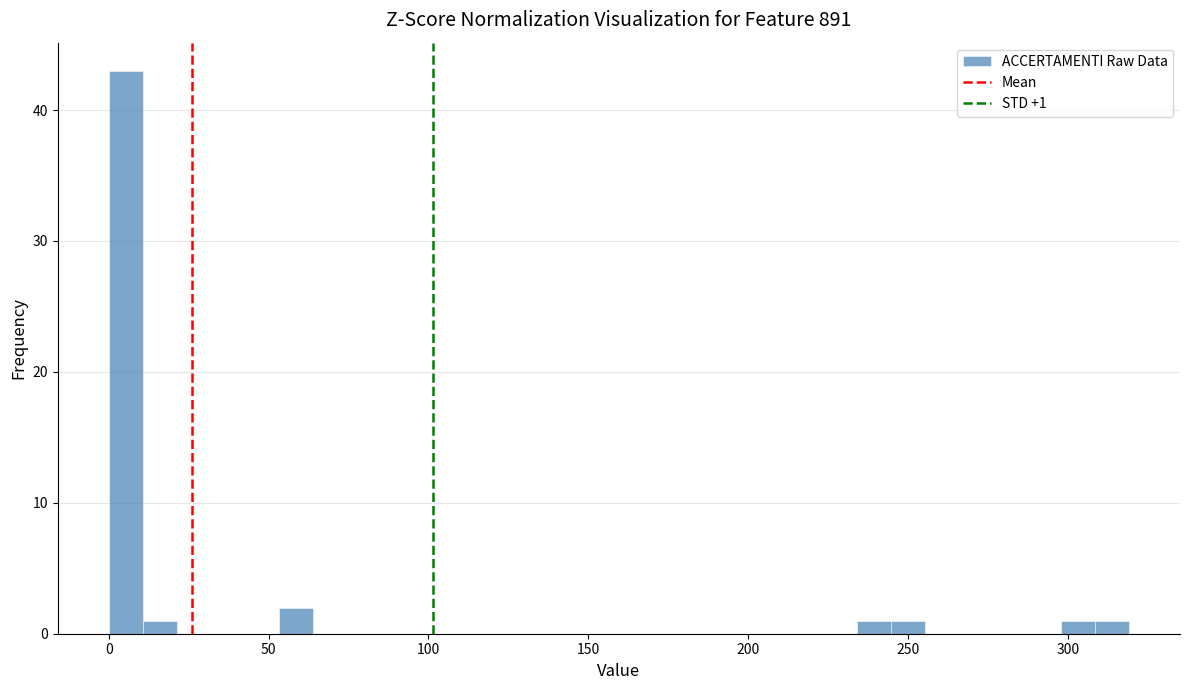

Around what value on the x-axis is the tallest bar? Give the approximate position of its centre, as read against the axis.

5